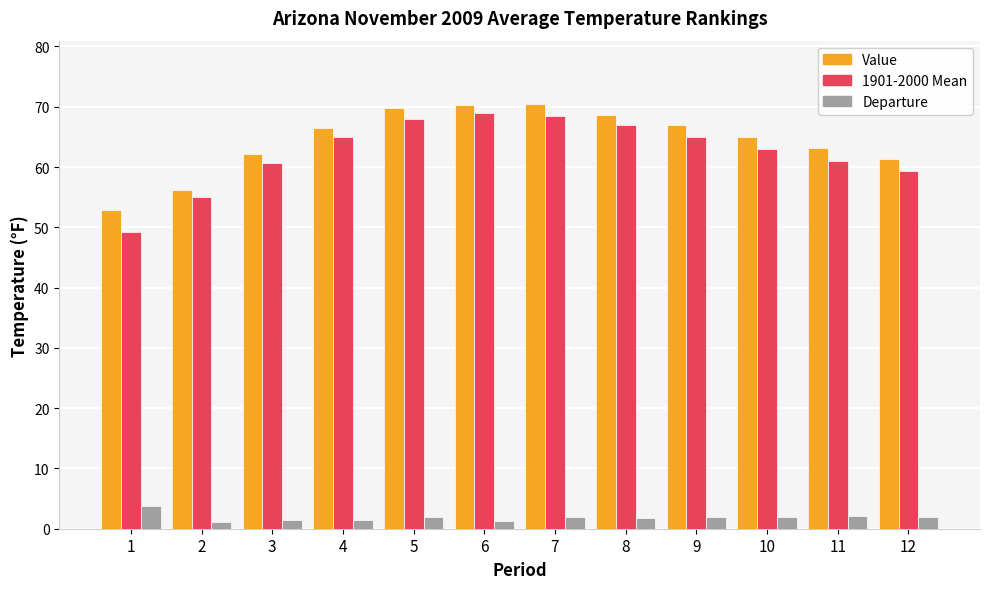

Does the chart contain stacked bars?

No